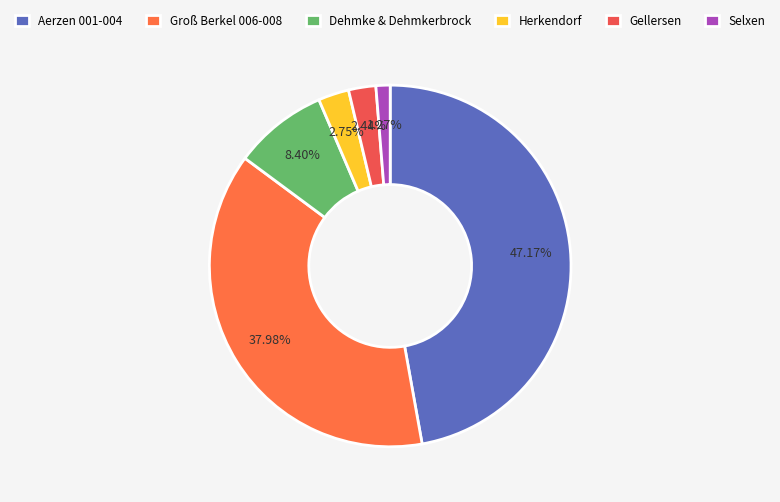

What is the smallest slice in the pie chart?

Selxen